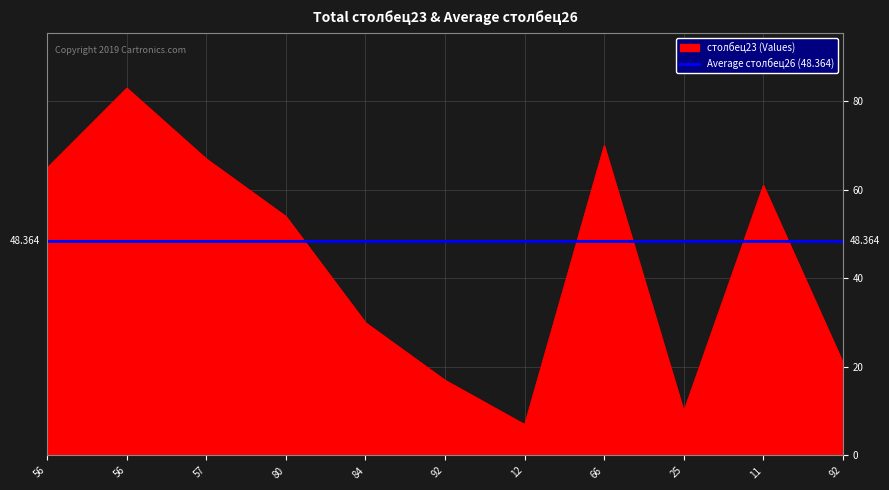

How many lines are shown in the chart?

2